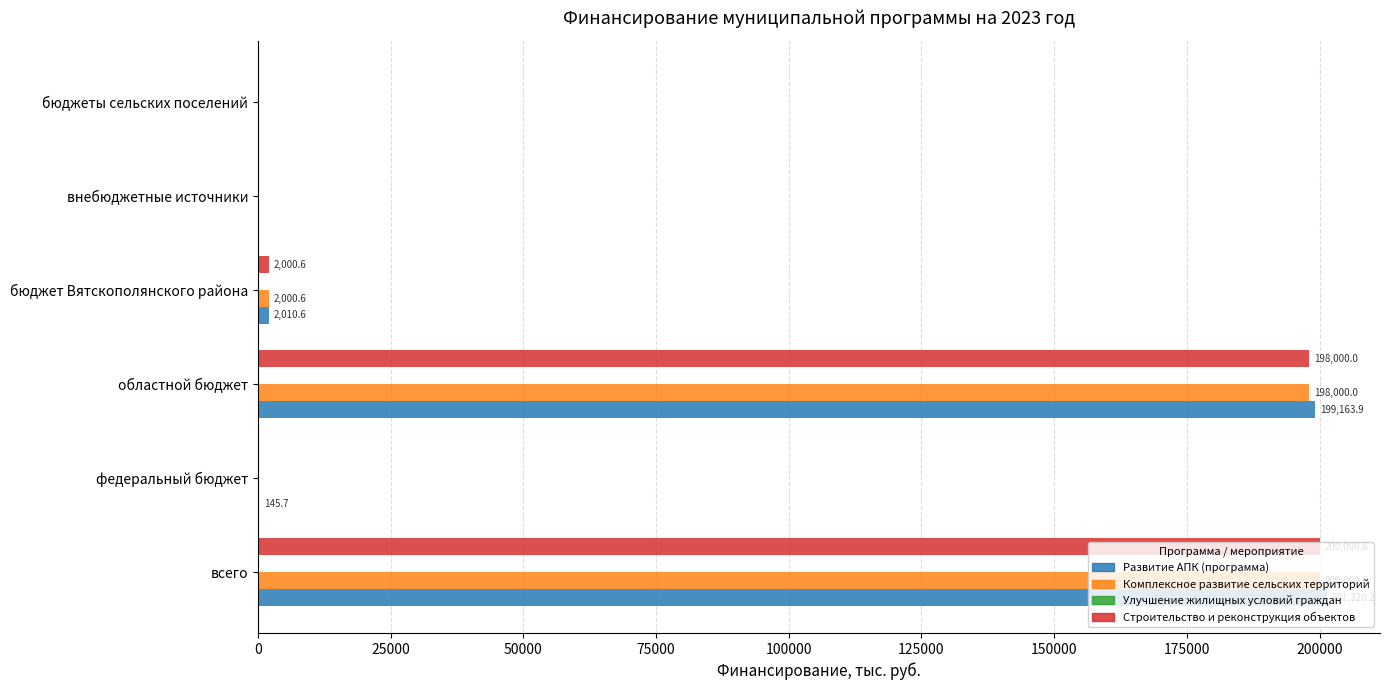

The Строительство и реконструкция объектов series shows 0.0 at бюджеты сельских поселений. True or false?

True